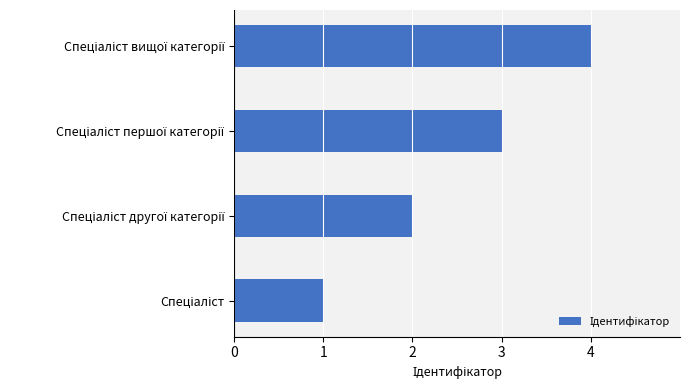

How many data points are less than 3?

2